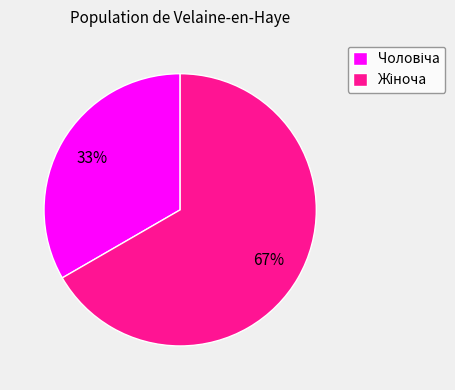

Is there a majority slice in this chart?

Yes